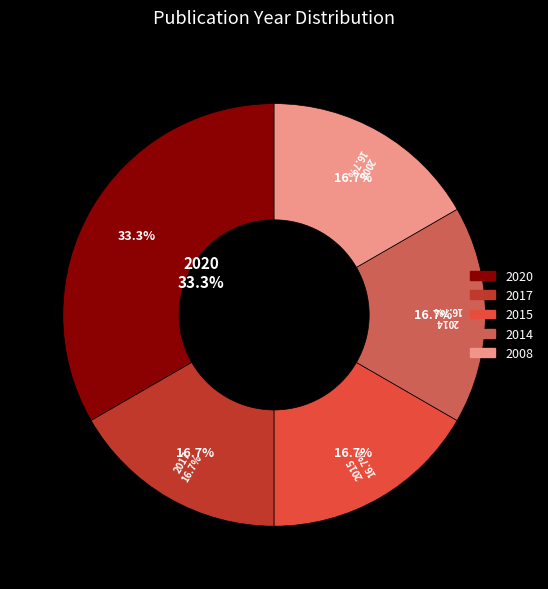

To the nearest percent, what percentage of the pie is 2015?

17%